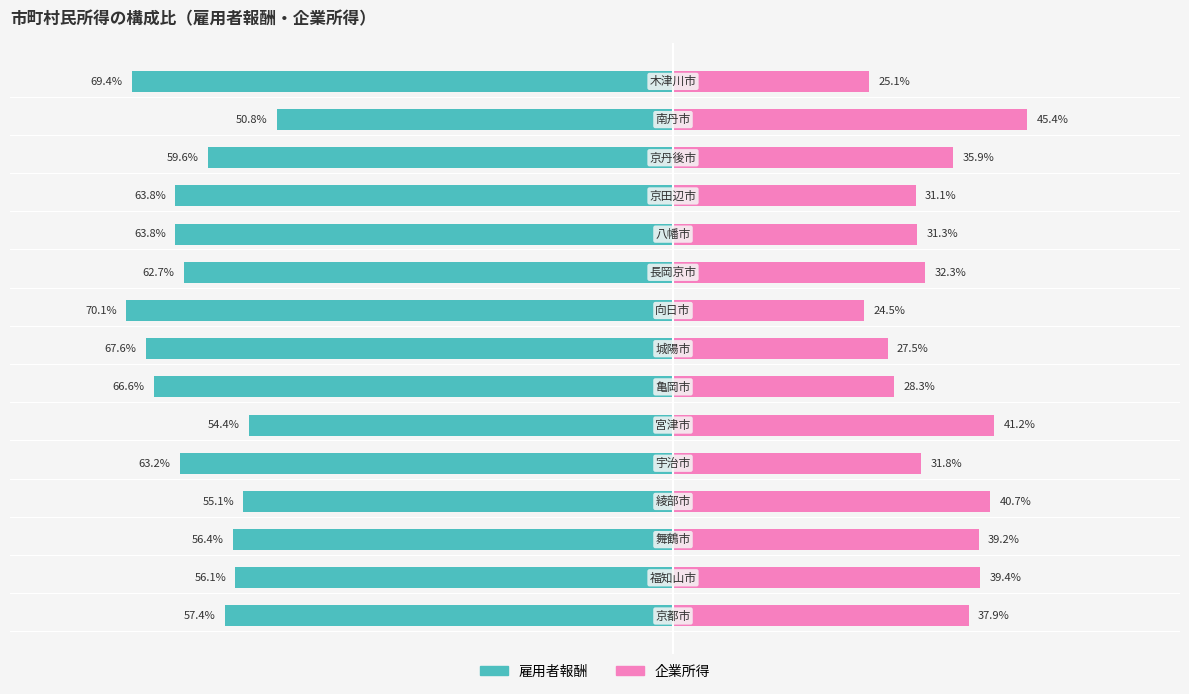

What is the difference between the maximum and minimum values in the 企業所得 series?

20.9